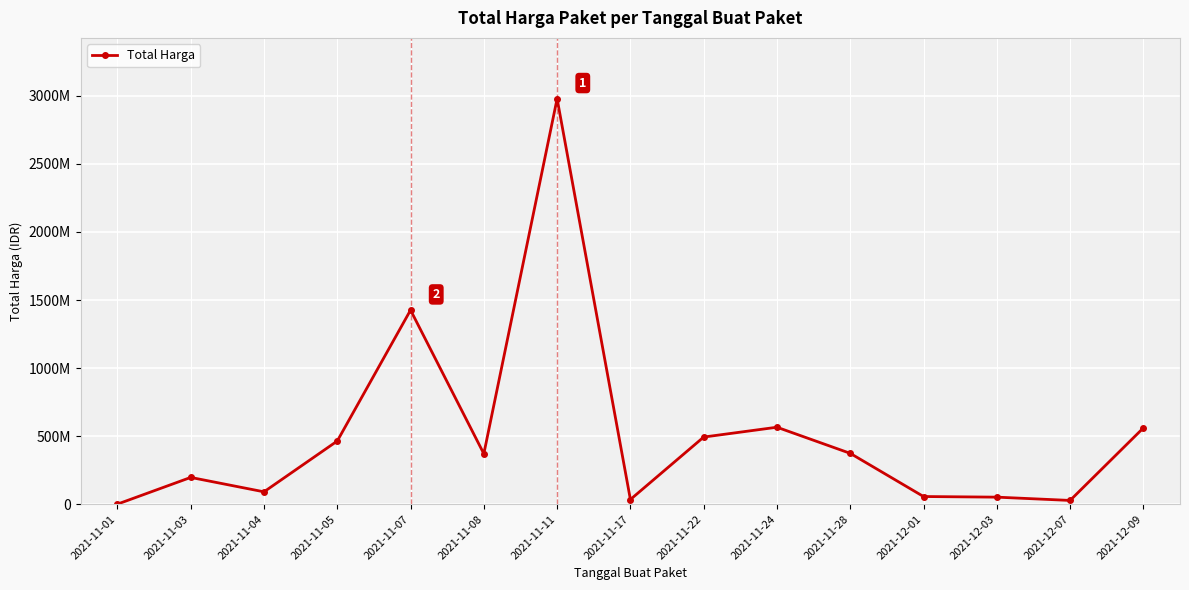

What is the approximate value at 2021-12-01, to the nearest 10?

56152800